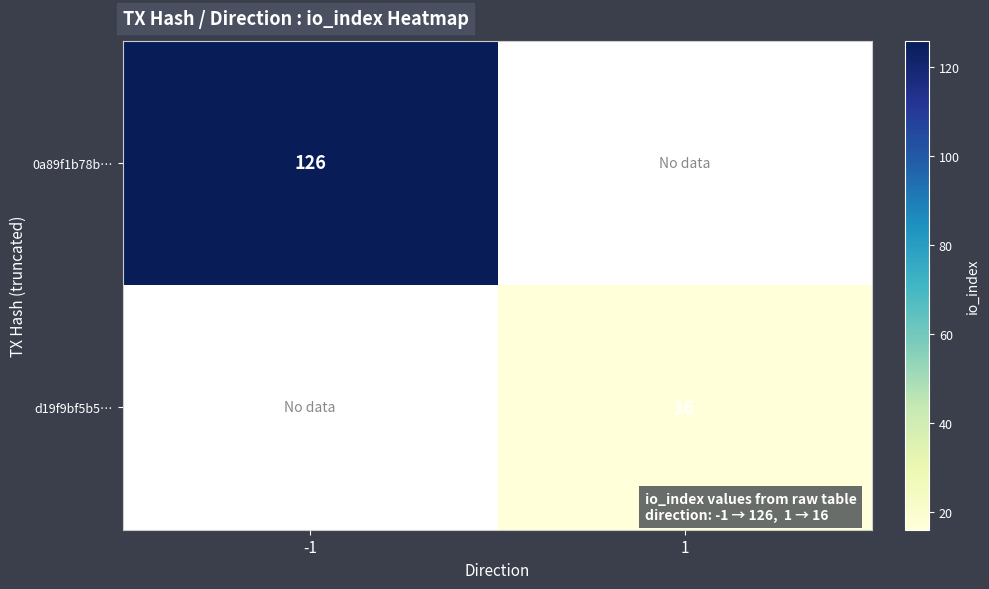

True or false: d19f9bf5b5… has a value of 16 at 1.

True